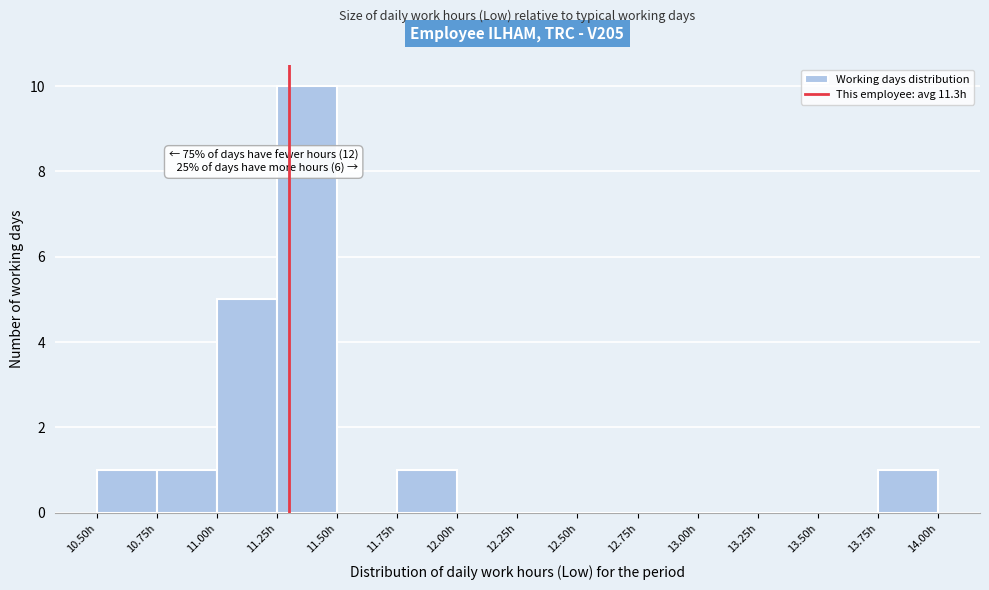

Which range on the x-axis has the tallest bar?

11.25 to 11.50